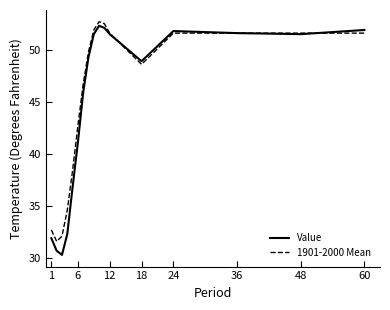

List the series in order of their peak value, highest first.

1901-2000 Mean, Value